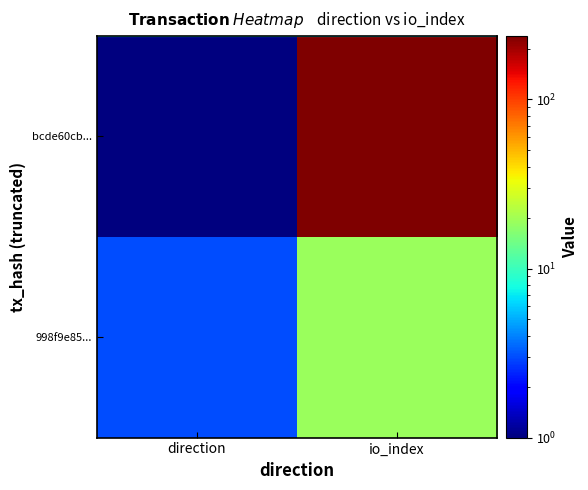

Reading left to right, extract all data points from this chart.

bcde60cb...: direction=1	io_index=237
998f9e85...: direction=3	io_index=19